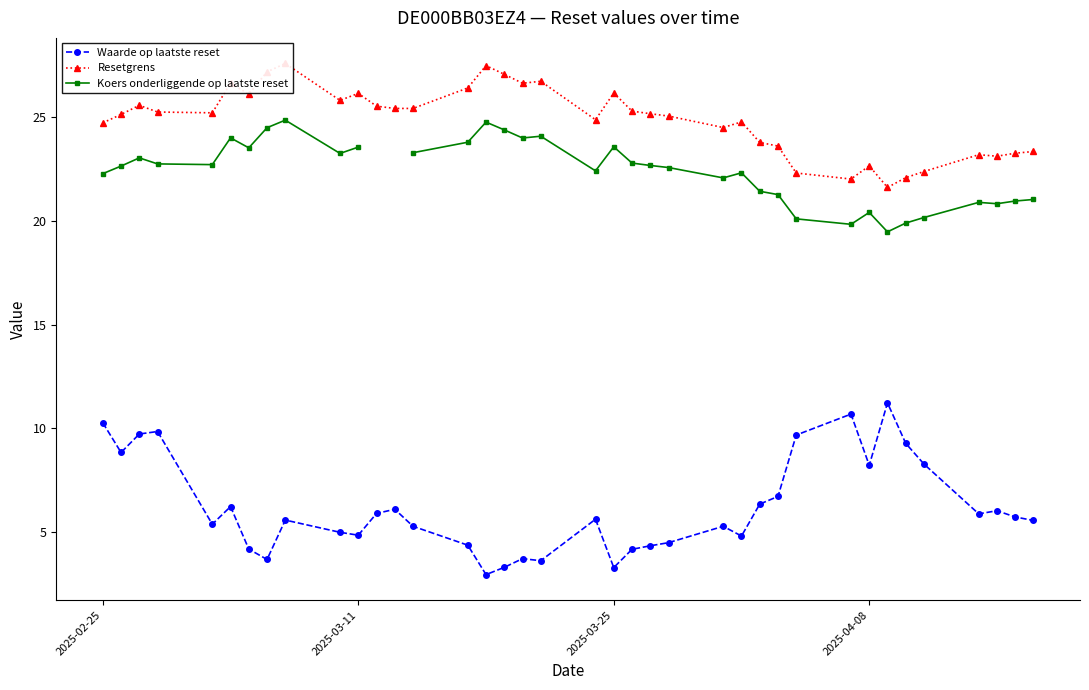

Is it true that Waarde op laatste reset equals 4.4 at 2025-02-25?

False